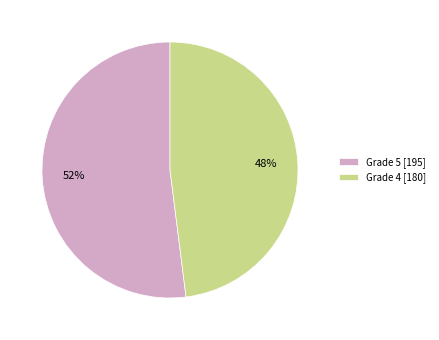

What is the ratio of the value at Grade 4 [180] to the value at Grade 5 [195]?

0.9